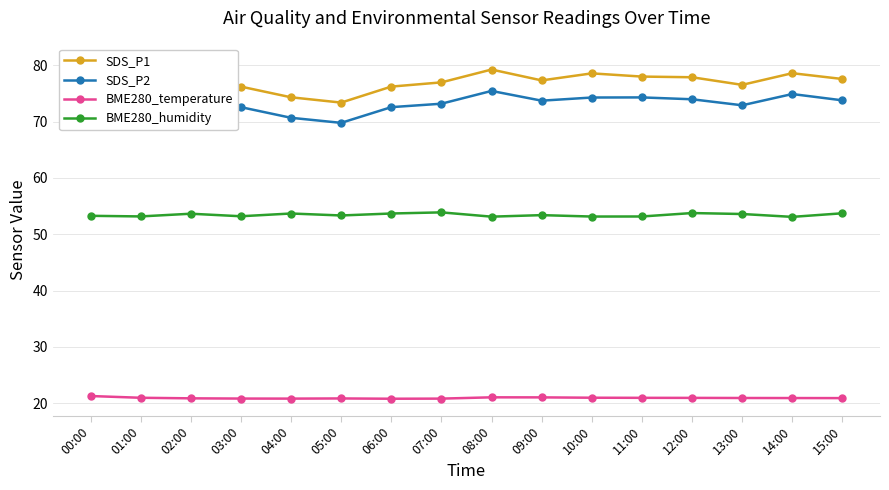

True or false: BME280_humidity has more than 0 points higher than both neighbors.

True